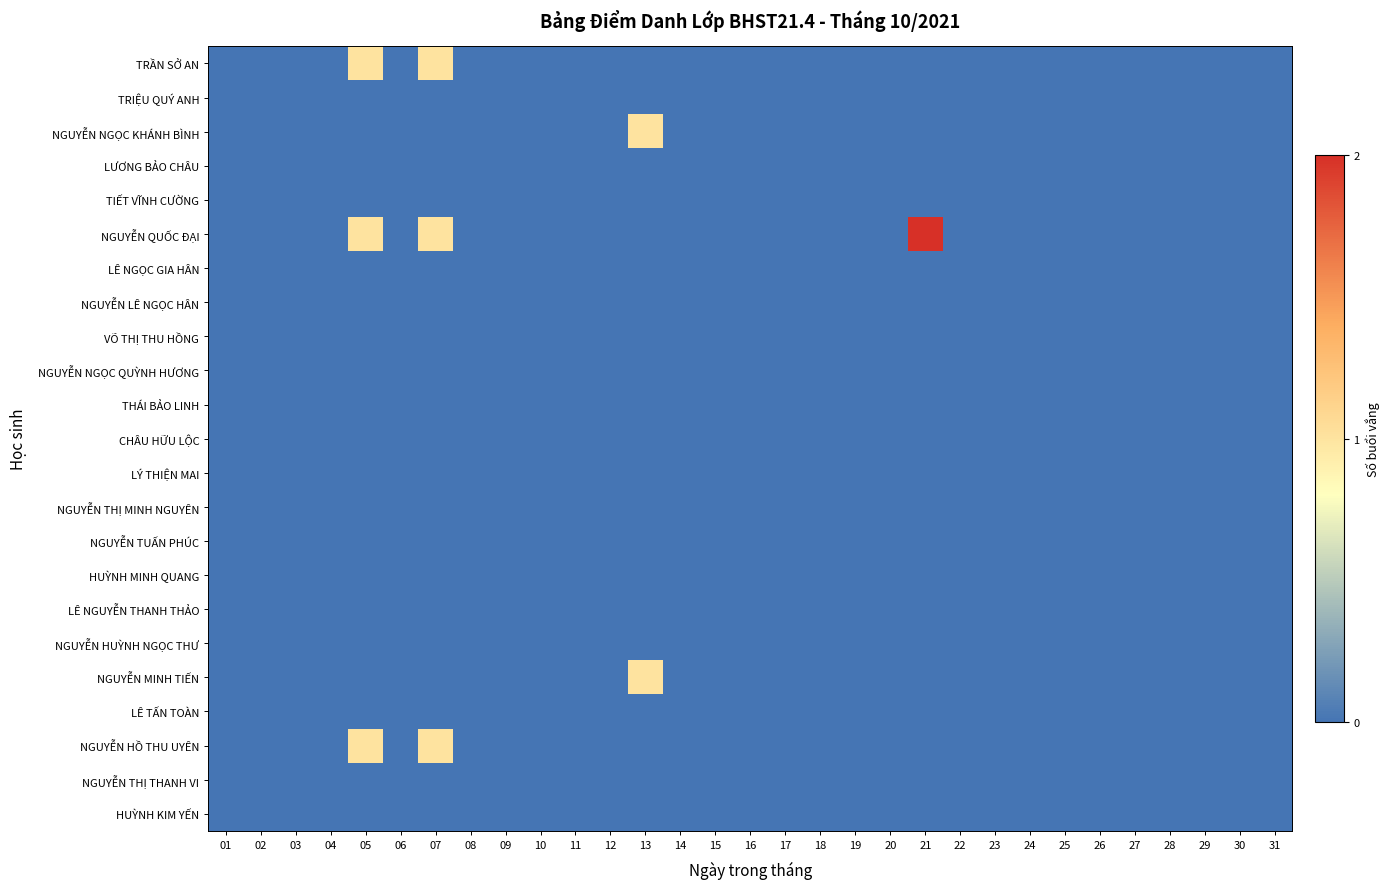

Reading left to right, list all the values displayed in this chart.

TRẦN SỞ AN: 01=0	02=0	03=0	04=0	05=1	06=0	07=1	08=0	09=0	10=0	11=0	12=0	13=0	14=0	15=0	16=0	17=0	18=0	19=0	20=0	21=0	22=0	23=0	24=0	25=0	26=0	27=0	28=0	29=0	30=0	31=0
TRIỆU QUÝ ANH: 01=0	02=0	03=0	04=0	05=0	06=0	07=0	08=0	09=0	10=0	11=0	12=0	13=0	14=0	15=0	16=0	17=0	18=0	19=0	20=0	21=0	22=0	23=0	24=0	25=0	26=0	27=0	28=0	29=0	30=0	31=0
NGUYỄN NGỌC KHÁNH BÌNH: 01=0	02=0	03=0	04=0	05=0	06=0	07=0	08=0	09=0	10=0	11=0	12=0	13=1	14=0	15=0	16=0	17=0	18=0	19=0	20=0	21=0	22=0	23=0	24=0	25=0	26=0	27=0	28=0	29=0	30=0	31=0
LƯƠNG BẢO CHÂU: 01=0	02=0	03=0	04=0	05=0	06=0	07=0	08=0	09=0	10=0	11=0	12=0	13=0	14=0	15=0	16=0	17=0	18=0	19=0	20=0	21=0	22=0	23=0	24=0	25=0	26=0	27=0	28=0	29=0	30=0	31=0
TIẾT VĨNH CƯỜNG: 01=0	02=0	03=0	04=0	05=0	06=0	07=0	08=0	09=0	10=0	11=0	12=0	13=0	14=0	15=0	16=0	17=0	18=0	19=0	20=0	21=0	22=0	23=0	24=0	25=0	26=0	27=0	28=0	29=0	30=0	31=0
NGUYỄN QUỐC ĐẠI: 01=0	02=0	03=0	04=0	05=1	06=0	07=1	08=0	09=0	10=0	11=0	12=0	13=0	14=0	15=0	16=0	17=0	18=0	19=0	20=0	21=2	22=0	23=0	24=0	25=0	26=0	27=0	28=0	29=0	30=0	31=0
LÊ NGỌC GIA HÂN: 01=0	02=0	03=0	04=0	05=0	06=0	07=0	08=0	09=0	10=0	11=0	12=0	13=0	14=0	15=0	16=0	17=0	18=0	19=0	20=0	21=0	22=0	23=0	24=0	25=0	26=0	27=0	28=0	29=0	30=0	31=0
NGUYỄN LÊ NGỌC HÂN: 01=0	02=0	03=0	04=0	05=0	06=0	07=0	08=0	09=0	10=0	11=0	12=0	13=0	14=0	15=0	16=0	17=0	18=0	19=0	20=0	21=0	22=0	23=0	24=0	25=0	26=0	27=0	28=0	29=0	30=0	31=0
VÕ THỊ THU HỒNG: 01=0	02=0	03=0	04=0	05=0	06=0	07=0	08=0	09=0	10=0	11=0	12=0	13=0	14=0	15=0	16=0	17=0	18=0	19=0	20=0	21=0	22=0	23=0	24=0	25=0	26=0	27=0	28=0	29=0	30=0	31=0
NGUYỄN NGỌC QUỲNH HƯƠNG: 01=0	02=0	03=0	04=0	05=0	06=0	07=0	08=0	09=0	10=0	11=0	12=0	13=0	14=0	15=0	16=0	17=0	18=0	19=0	20=0	21=0	22=0	23=0	24=0	25=0	26=0	27=0	28=0	29=0	30=0	31=0
THÁI BẢO LINH: 01=0	02=0	03=0	04=0	05=0	06=0	07=0	08=0	09=0	10=0	11=0	12=0	13=0	14=0	15=0	16=0	17=0	18=0	19=0	20=0	21=0	22=0	23=0	24=0	25=0	26=0	27=0	28=0	29=0	30=0	31=0
CHÂU HỮU LỘC: 01=0	02=0	03=0	04=0	05=0	06=0	07=0	08=0	09=0	10=0	11=0	12=0	13=0	14=0	15=0	16=0	17=0	18=0	19=0	20=0	21=0	22=0	23=0	24=0	25=0	26=0	27=0	28=0	29=0	30=0	31=0
LÝ THIỆN MAI: 01=0	02=0	03=0	04=0	05=0	06=0	07=0	08=0	09=0	10=0	11=0	12=0	13=0	14=0	15=0	16=0	17=0	18=0	19=0	20=0	21=0	22=0	23=0	24=0	25=0	26=0	27=0	28=0	29=0	30=0	31=0
NGUYỄN THỊ MINH NGUYÊN: 01=0	02=0	03=0	04=0	05=0	06=0	07=0	08=0	09=0	10=0	11=0	12=0	13=0	14=0	15=0	16=0	17=0	18=0	19=0	20=0	21=0	22=0	23=0	24=0	25=0	26=0	27=0	28=0	29=0	30=0	31=0
NGUYỄN TUẤN PHÚC: 01=0	02=0	03=0	04=0	05=0	06=0	07=0	08=0	09=0	10=0	11=0	12=0	13=0	14=0	15=0	16=0	17=0	18=0	19=0	20=0	21=0	22=0	23=0	24=0	25=0	26=0	27=0	28=0	29=0	30=0	31=0
HUỲNH MINH QUANG: 01=0	02=0	03=0	04=0	05=0	06=0	07=0	08=0	09=0	10=0	11=0	12=0	13=0	14=0	15=0	16=0	17=0	18=0	19=0	20=0	21=0	22=0	23=0	24=0	25=0	26=0	27=0	28=0	29=0	30=0	31=0
LÊ NGUYỄN THANH THẢO: 01=0	02=0	03=0	04=0	05=0	06=0	07=0	08=0	09=0	10=0	11=0	12=0	13=0	14=0	15=0	16=0	17=0	18=0	19=0	20=0	21=0	22=0	23=0	24=0	25=0	26=0	27=0	28=0	29=0	30=0	31=0
NGUYỄN HUỲNH NGỌC THƯ: 01=0	02=0	03=0	04=0	05=0	06=0	07=0	08=0	09=0	10=0	11=0	12=0	13=0	14=0	15=0	16=0	17=0	18=0	19=0	20=0	21=0	22=0	23=0	24=0	25=0	26=0	27=0	28=0	29=0	30=0	31=0
NGUYỄN MINH TIẾN: 01=0	02=0	03=0	04=0	05=0	06=0	07=0	08=0	09=0	10=0	11=0	12=0	13=1	14=0	15=0	16=0	17=0	18=0	19=0	20=0	21=0	22=0	23=0	24=0	25=0	26=0	27=0	28=0	29=0	30=0	31=0
LÊ TẤN TOÀN: 01=0	02=0	03=0	04=0	05=0	06=0	07=0	08=0	09=0	10=0	11=0	12=0	13=0	14=0	15=0	16=0	17=0	18=0	19=0	20=0	21=0	22=0	23=0	24=0	25=0	26=0	27=0	28=0	29=0	30=0	31=0
NGUYỄN HỒ THU UYÊN: 01=0	02=0	03=0	04=0	05=1	06=0	07=1	08=0	09=0	10=0	11=0	12=0	13=0	14=0	15=0	16=0	17=0	18=0	19=0	20=0	21=0	22=0	23=0	24=0	25=0	26=0	27=0	28=0	29=0	30=0	31=0
NGUYỄN THỊ THANH VI: 01=0	02=0	03=0	04=0	05=0	06=0	07=0	08=0	09=0	10=0	11=0	12=0	13=0	14=0	15=0	16=0	17=0	18=0	19=0	20=0	21=0	22=0	23=0	24=0	25=0	26=0	27=0	28=0	29=0	30=0	31=0
HUỲNH KIM YẾN: 01=0	02=0	03=0	04=0	05=0	06=0	07=0	08=0	09=0	10=0	11=0	12=0	13=0	14=0	15=0	16=0	17=0	18=0	19=0	20=0	21=0	22=0	23=0	24=0	25=0	26=0	27=0	28=0	29=0	30=0	31=0